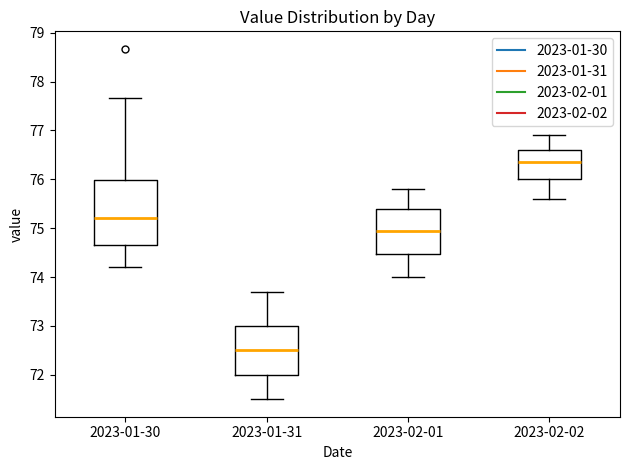

Reading left to right, transcribe this box plot: for each box, give where its median line is, the range the box spans, and where its two whiskers end, as read against the y-axis. The values are not printed on the chart, so give them approximately, as read against the axis.

2023-01-30: median 75.2, box 74.6 to 76.0, whiskers 74.2 to 77.7
2023-01-31: median 72.5, box 72.0 to 73.0, whiskers 71.5 to 73.7
2023-02-01: median 75.0, box 74.5 to 75.4, whiskers 74.0 to 75.8
2023-02-02: median 76.4, box 76.0 to 76.6, whiskers 75.6 to 76.9